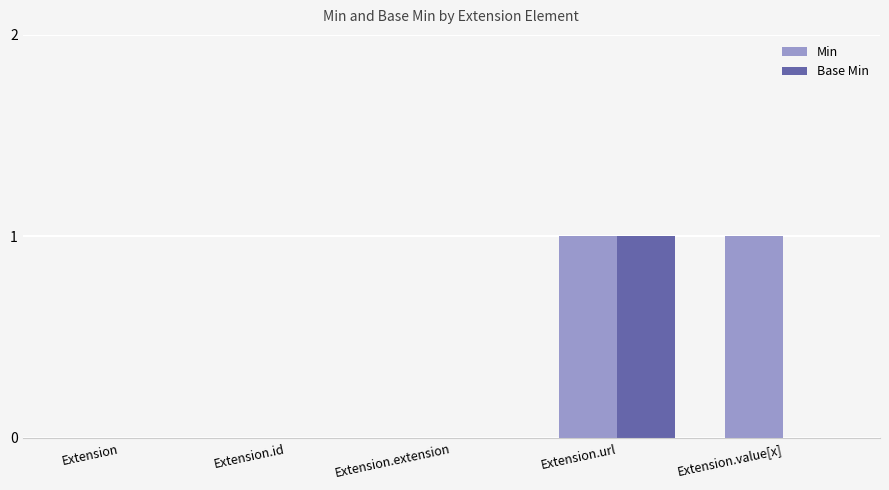

The value of Base Min at Extension.url is 2. True or false?

False